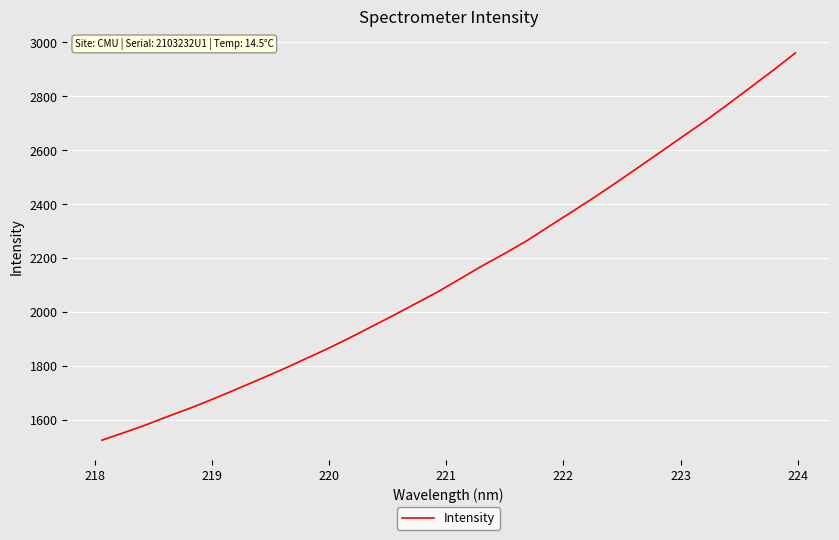

How many lines are shown in the chart?

1